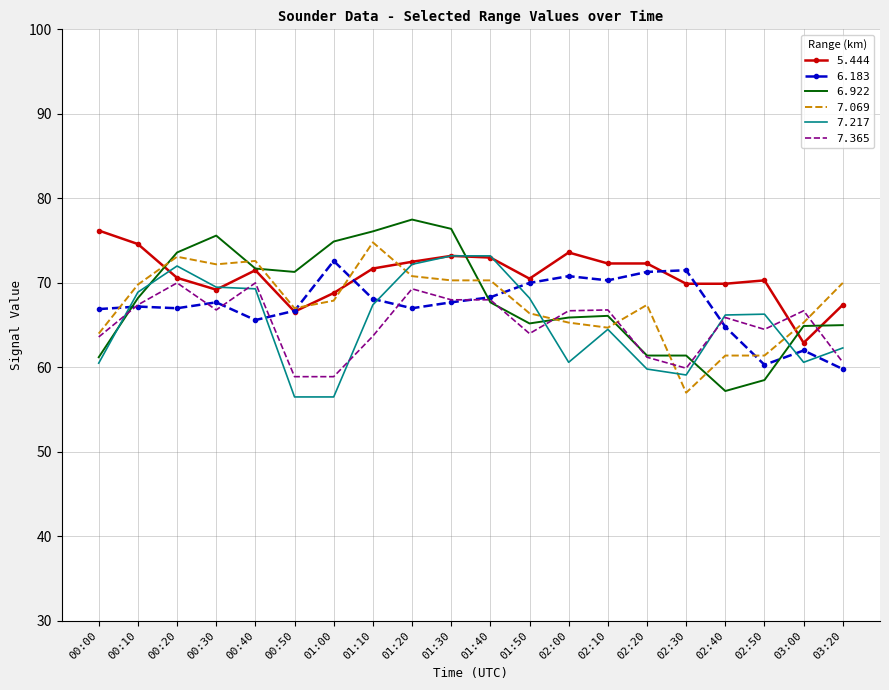

What position from the right is 00:50?

15